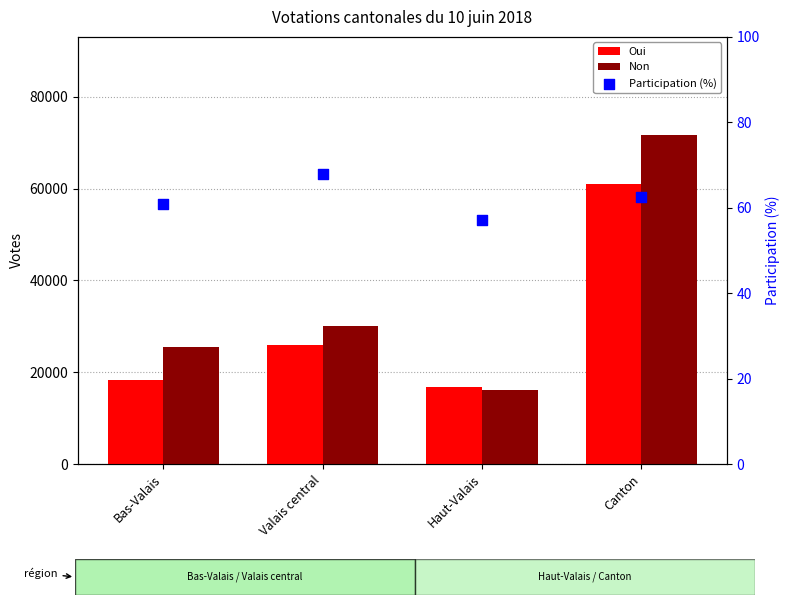

Which series reaches the maximum Y coordinate?

Non